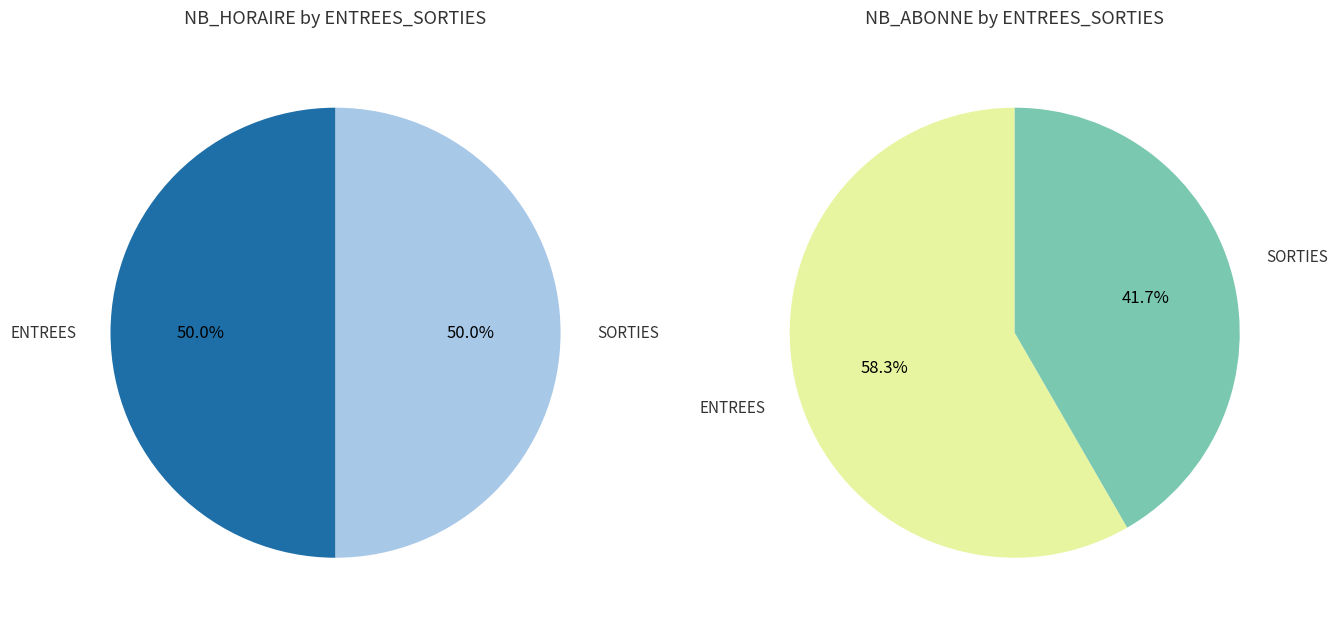

To the nearest percent, what is the difference between the ENTREES and SORTIES slice percentages?

17%